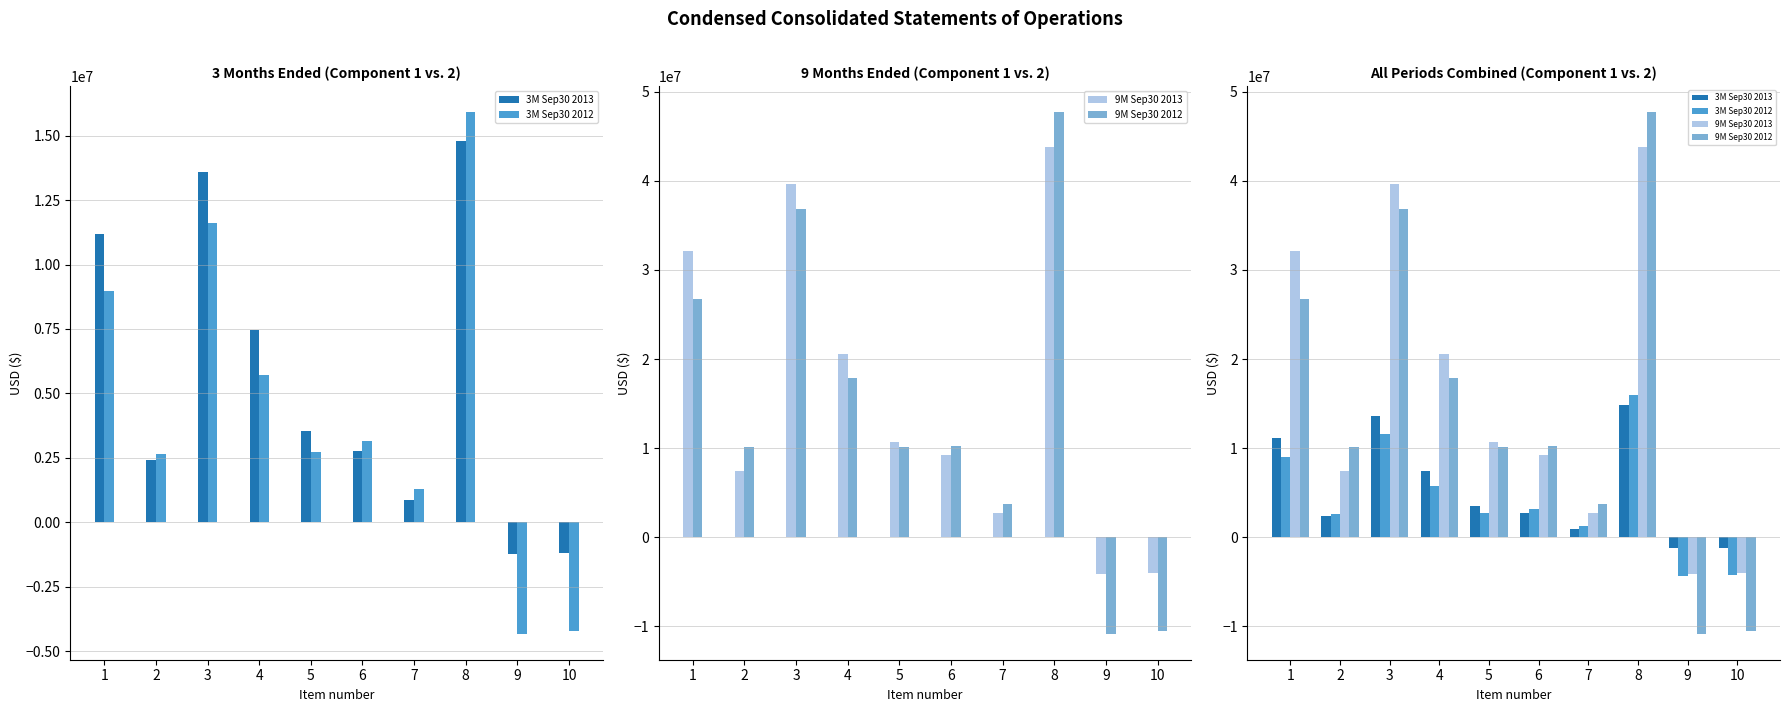

Is the value of 9M Sep30 2013 at 8 greater than the value of 3M Sep30 2013 at 3?

Yes